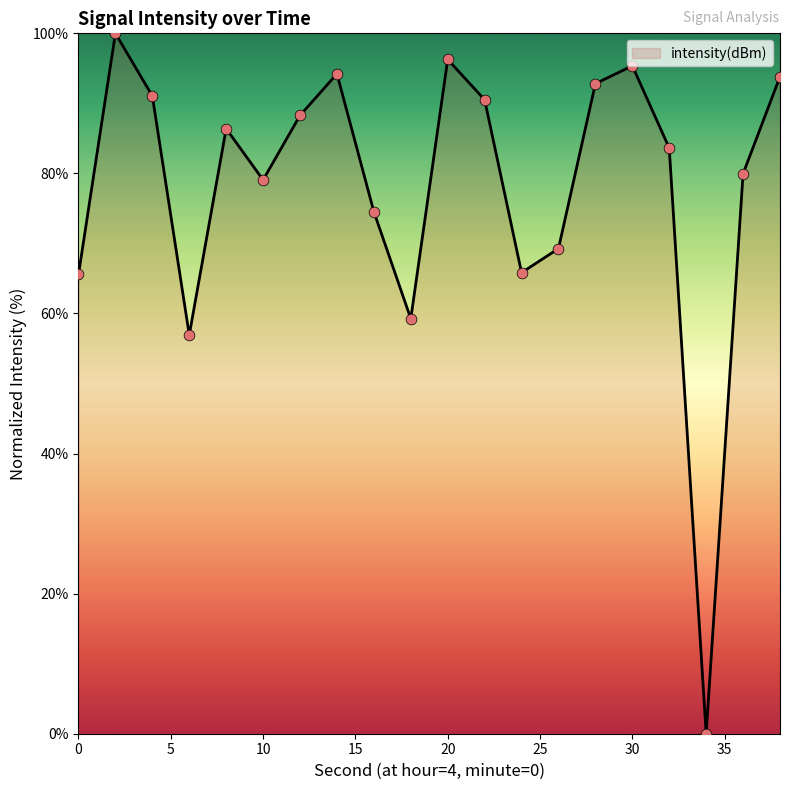

What is the difference between the maximum and minimum values?

100.0